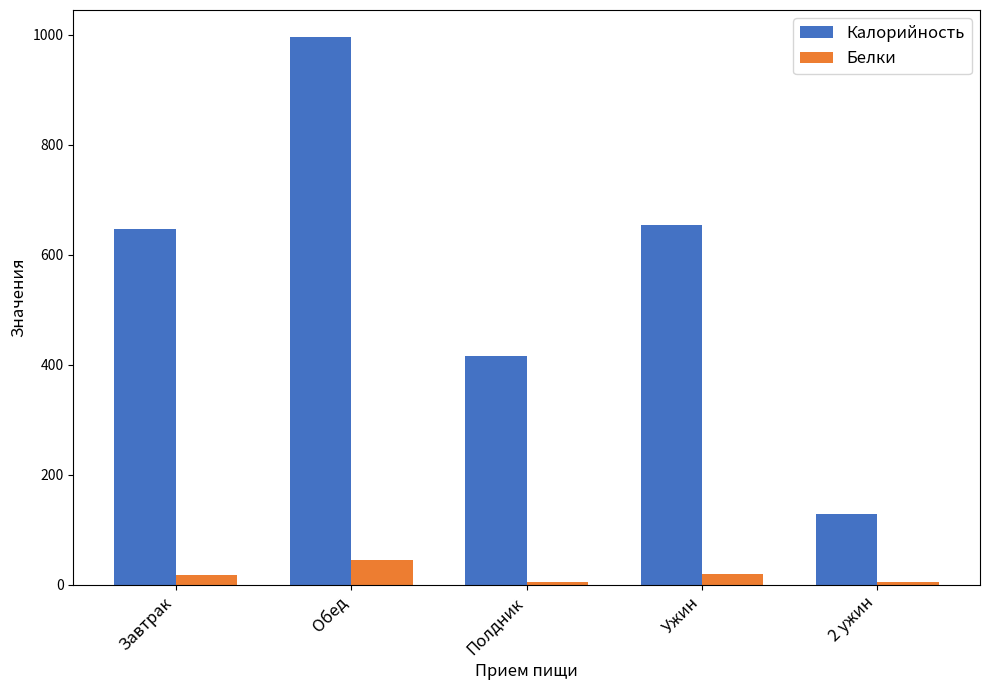

At which label does Калорийность first exceed 647?

Завтрак